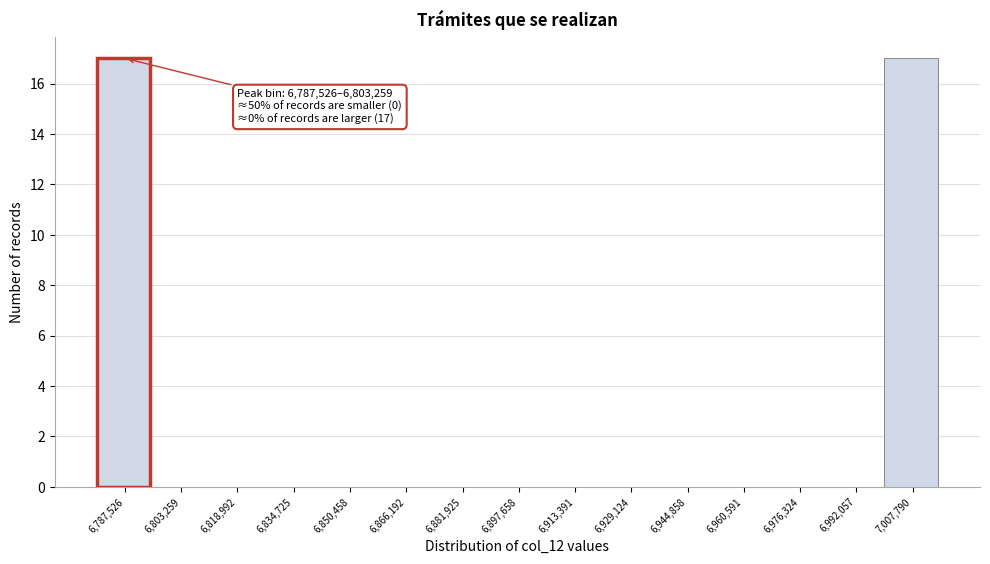

Reading left to right, transcribe all the data shown in this chart.

6,787,526=17	6,803,259=0	6,818,992=0	6,834,725=0	6,850,458=0	6,866,192=0	6,881,925=0	6,897,658=0	6,913,391=0	6,929,124=0	6,944,858=0	6,960,591=0	6,976,324=0	6,992,057=0	7,007,790=17